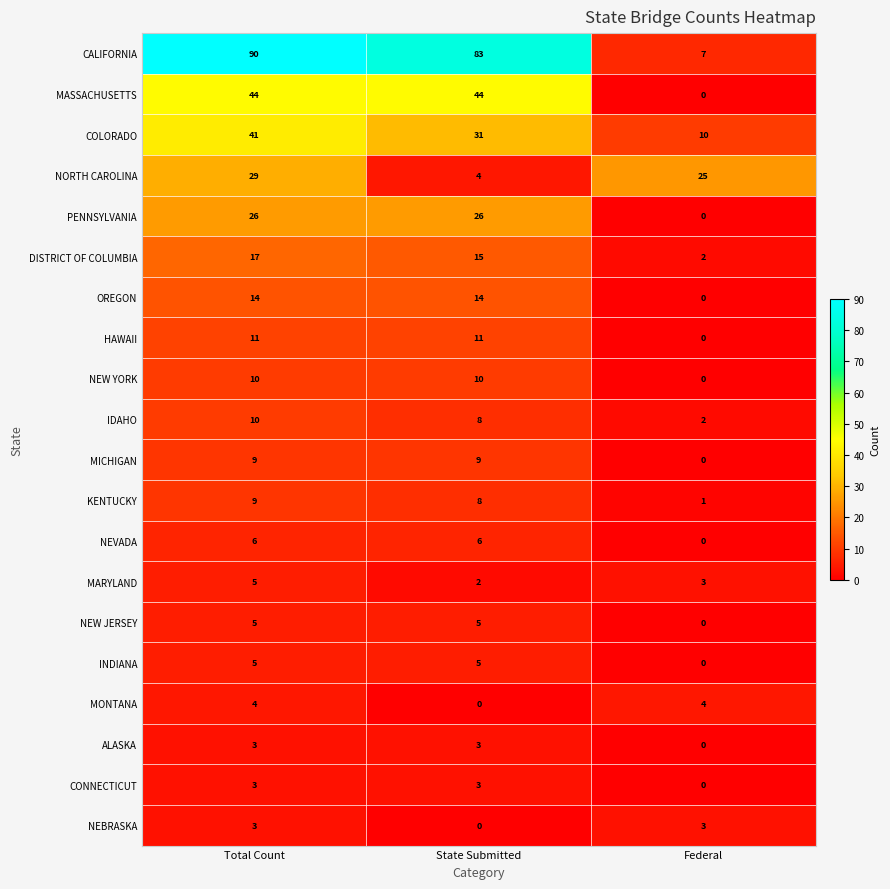

At how many categories does at least one series exceed 15?

3